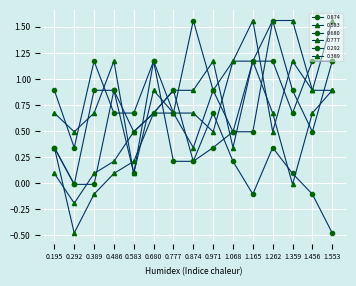

Rank the series at 0.971 from highest to lowest value.

0.874, 0.583, 0.292, 0.680, 0.389, 0.777